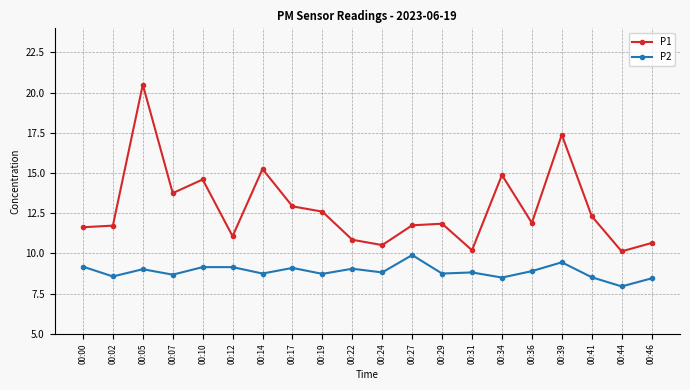

Which category has the lowest value across all series?

00:44